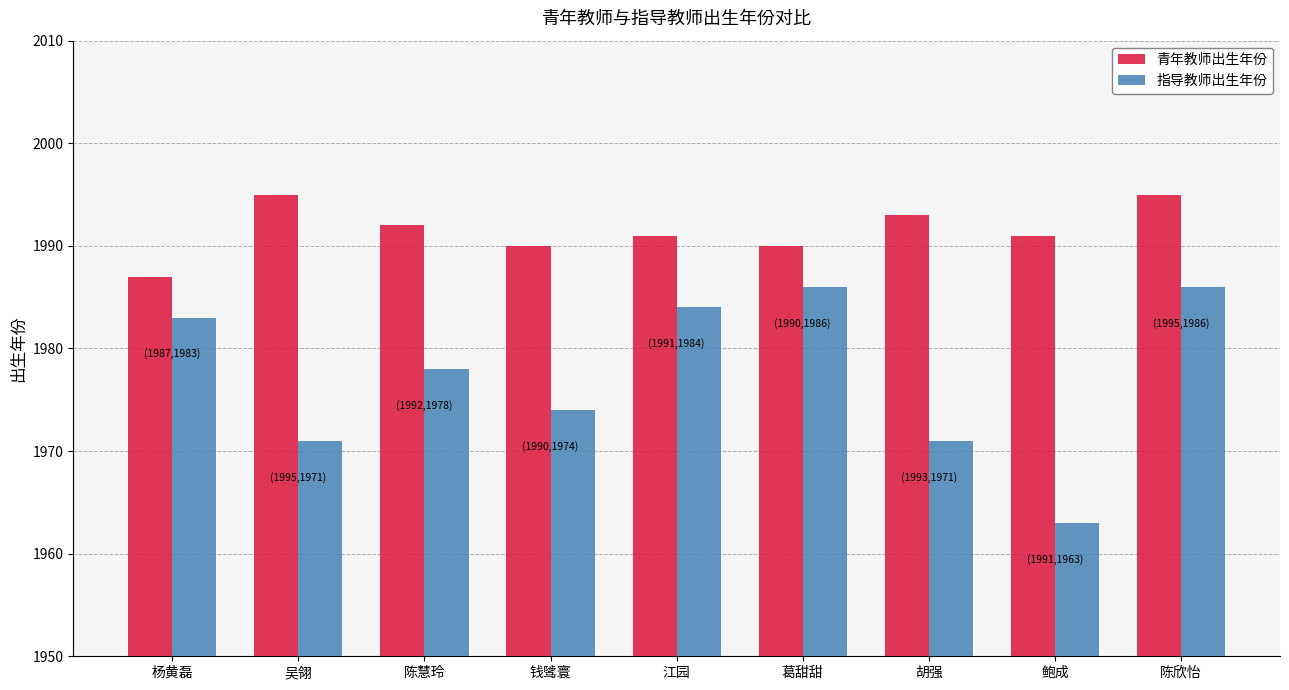

What is the value of the 指导教师出生年份 bar at the 6th from the left?

1986